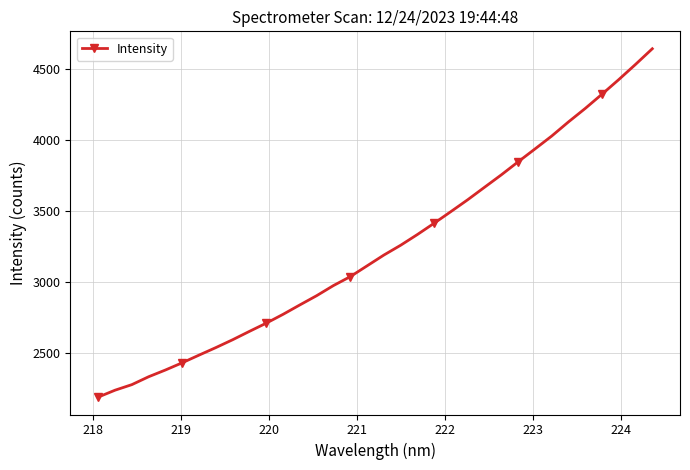

What is the maximum value shown in the chart?

4642.0